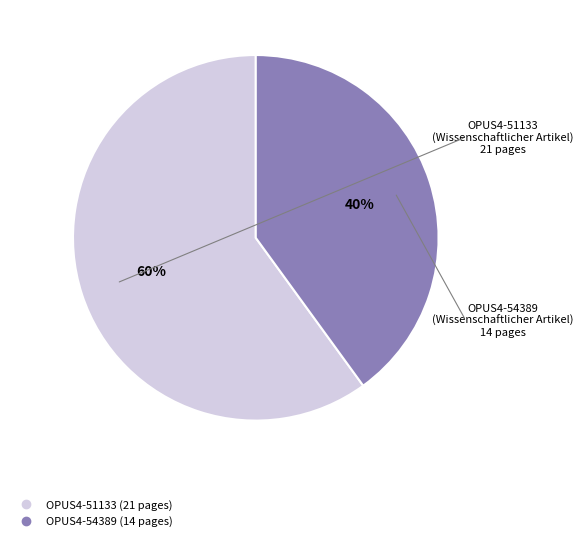

True or false: OPUS4-51133 accounts for 60% of the total.

True